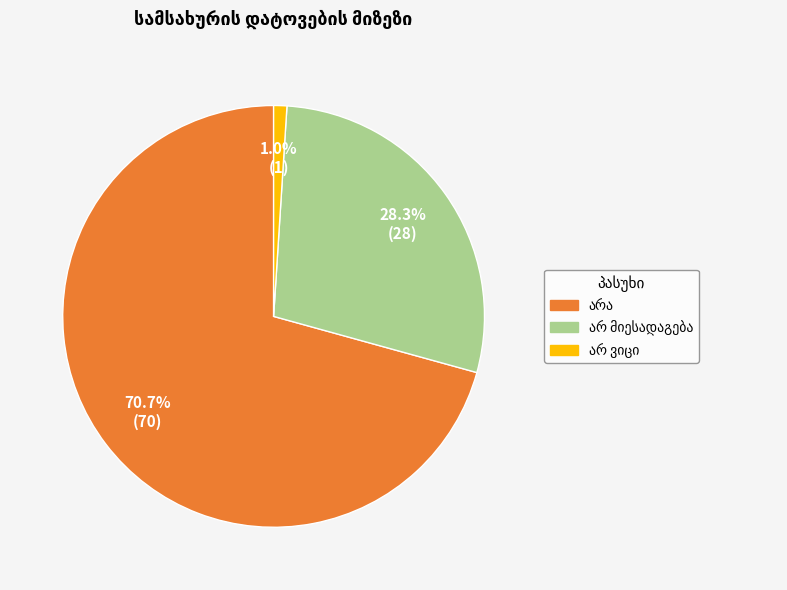

To the nearest percent, what is the average slice percentage?

33%